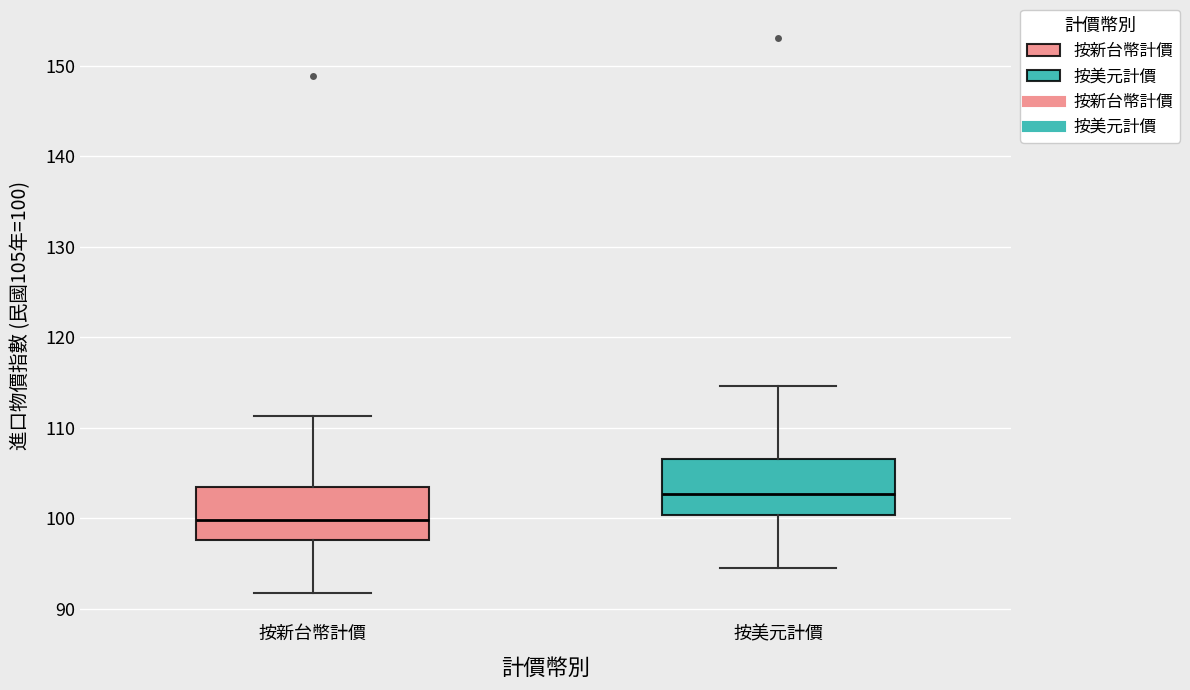

Which box has the highest median line?

按美元計價